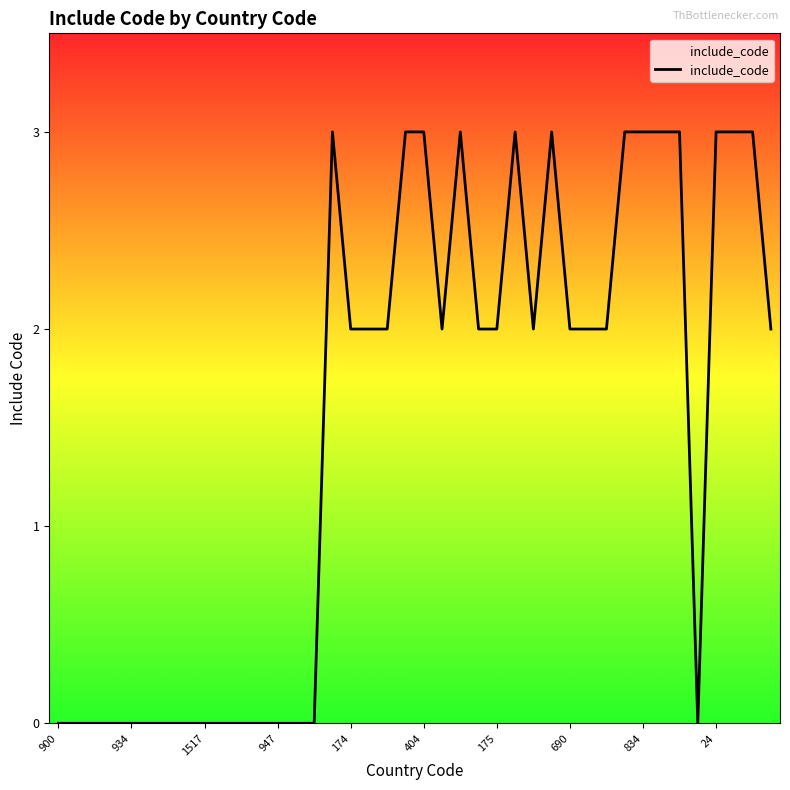

What is the difference between the second highest and second lowest values?

3